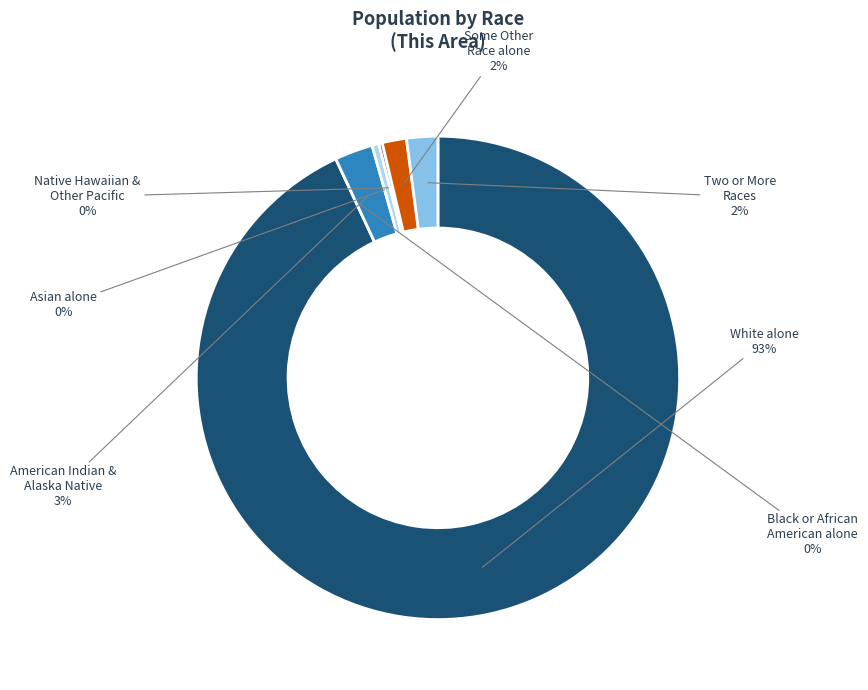

Rank the categories by value from lowest to highest.

Black or African American alone, Native Hawaiian and Other Pacific, Asian alone, Some Other Race alone, Two or More Races, American Indian and Alaska Native, White alone